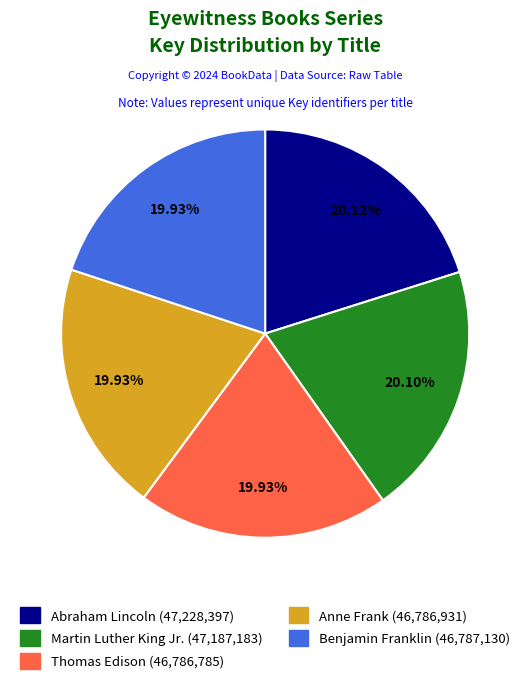

Combined, do Thomas Edison and Martin Luther King Jr. account for over 50%?

No